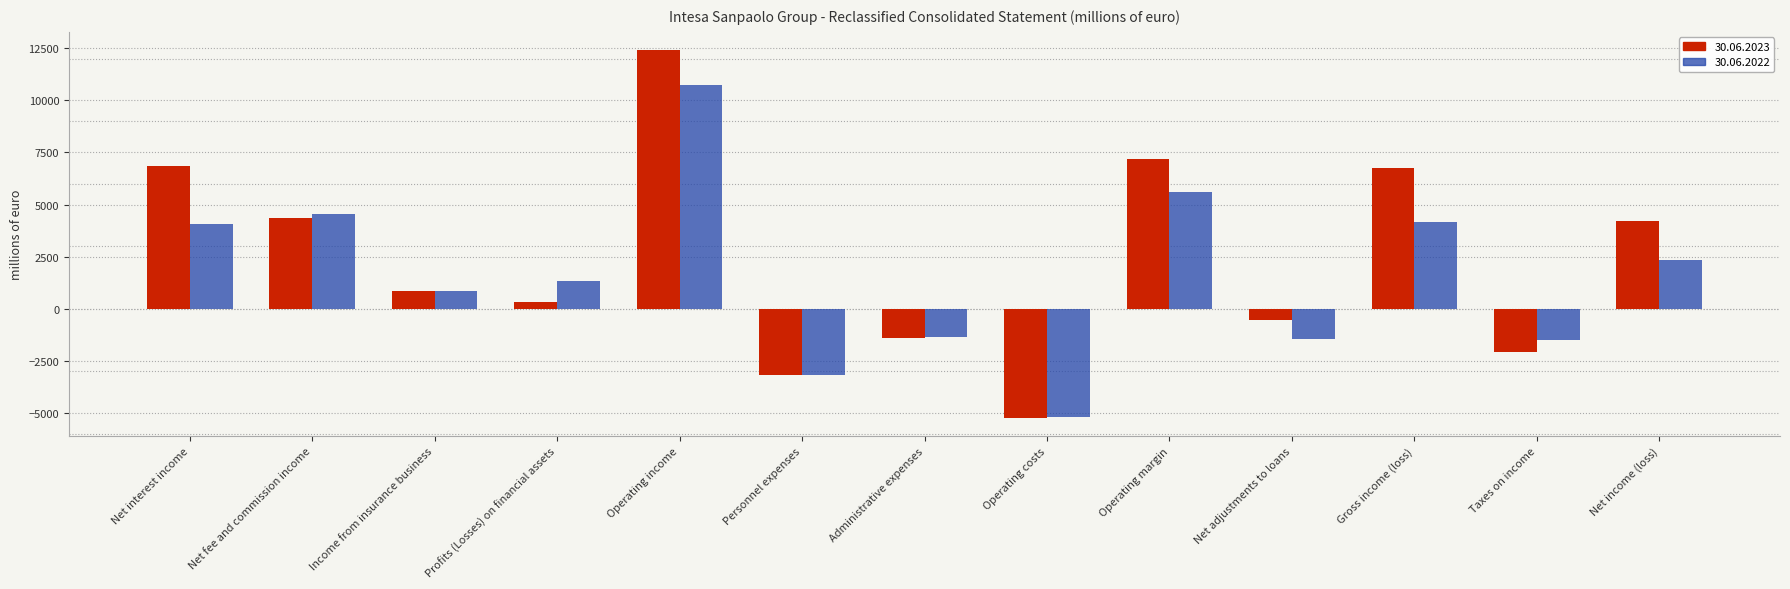

What is the difference between the 30.06.2023 values at Net income (loss) and Net interest income?

2616